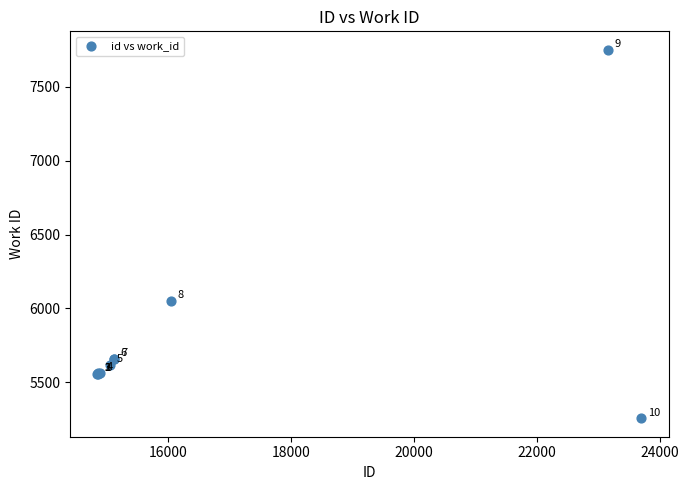

What Y value in the scatter plot is closest to 6503?

6049